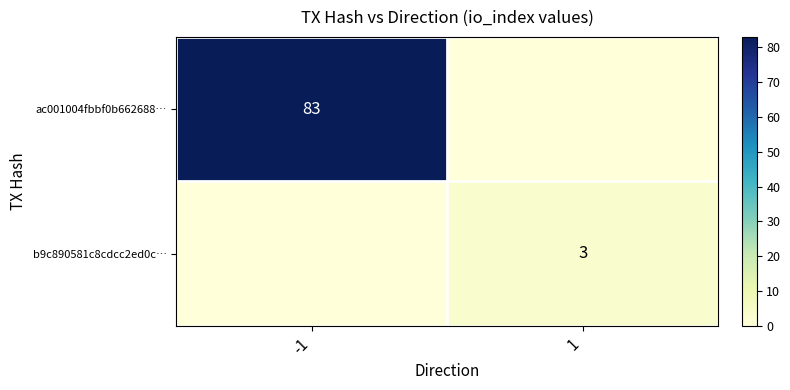

True or false: b9c890581c8cdcc2ed0c… has a value of 5 at 1.

False